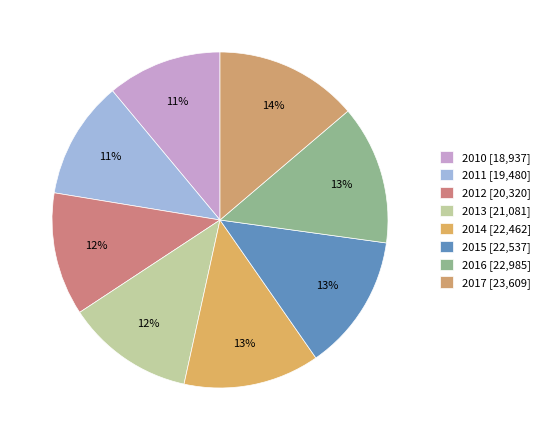

How many slices are in this pie chart?

8